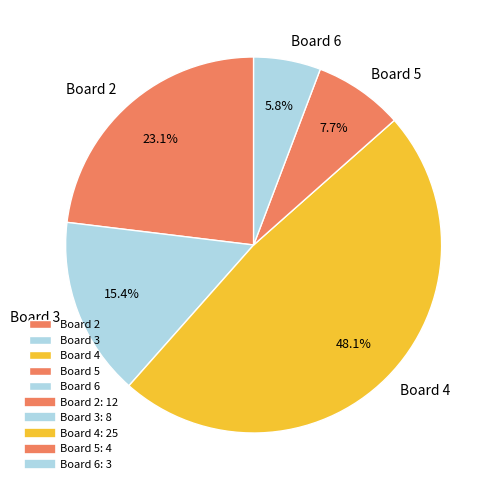

To the nearest percent, what is the difference between the Board 6 and Board 5 slice percentages?

2%